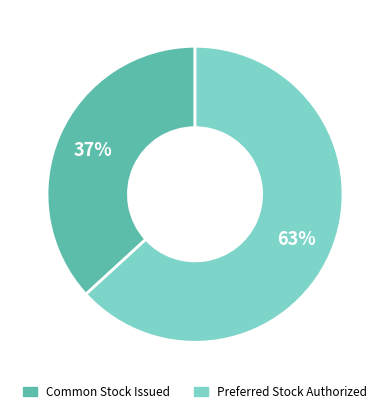

How many segments does this pie chart have?

2